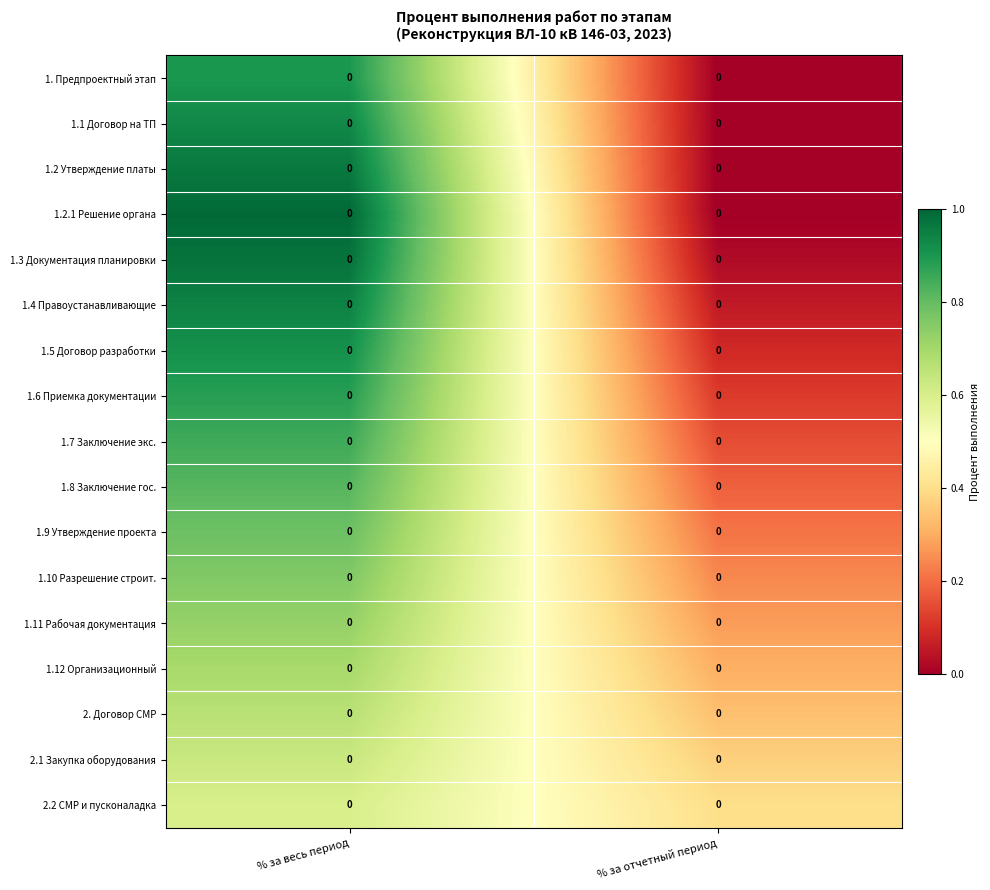

Which series has the largest total across all categories?

1.3 Документация планировки